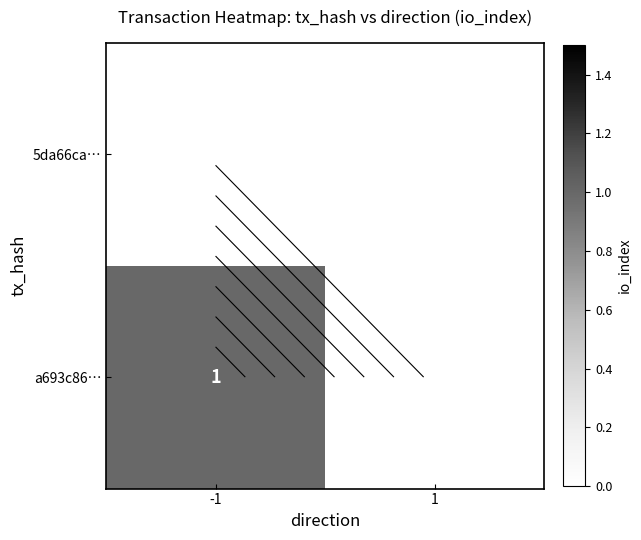

What is the total value across all series at -1?

1